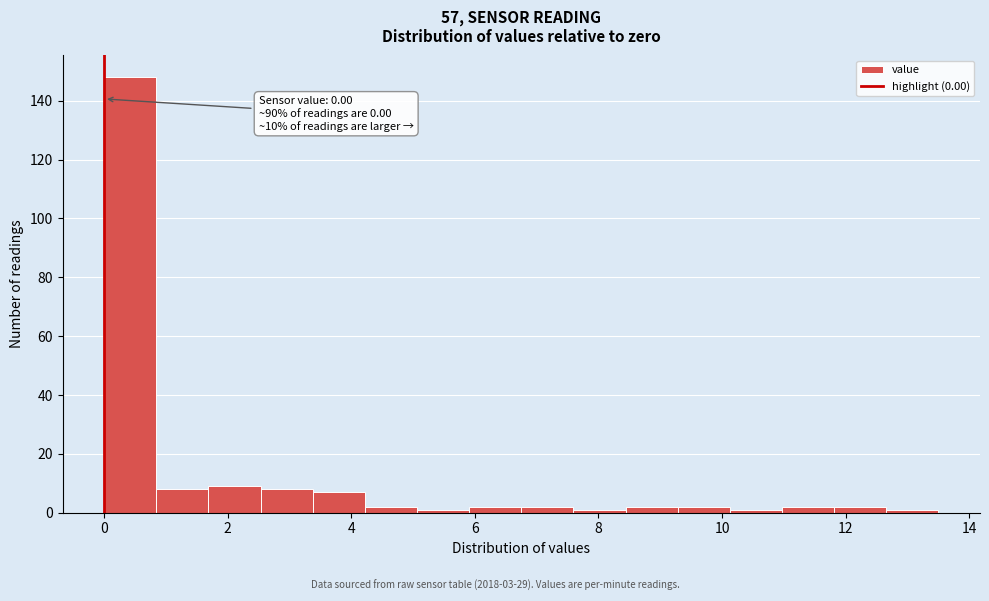

Over which range of the x-axis is the bar tallest?

0.0 to 0.8